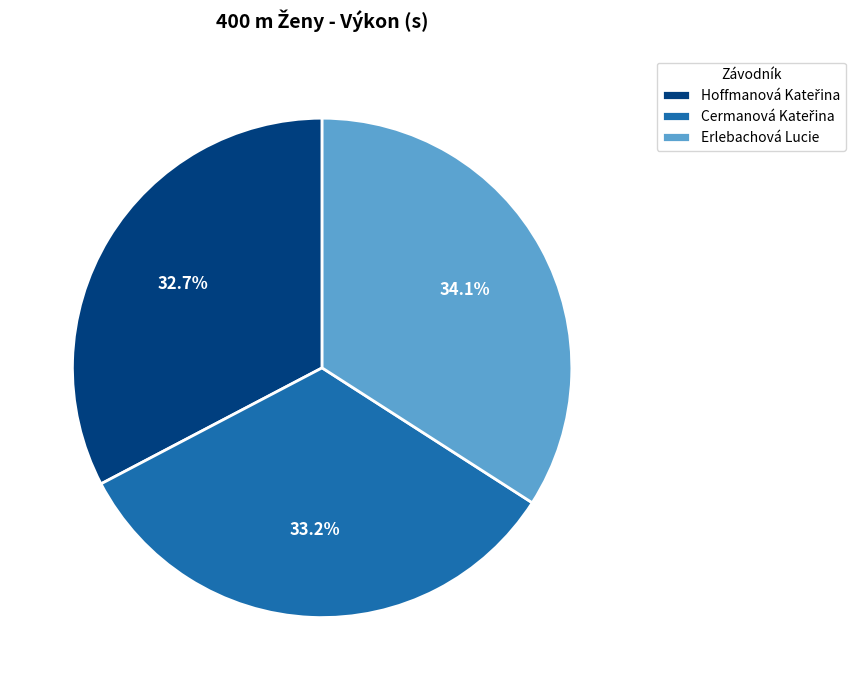

Does Erlebachová Lucie account for over 50% of the chart?

No